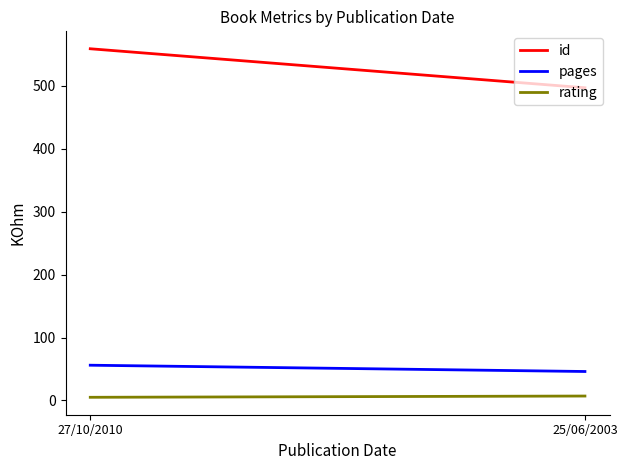

What is the approximate value of pages at 27/10/2010?

56